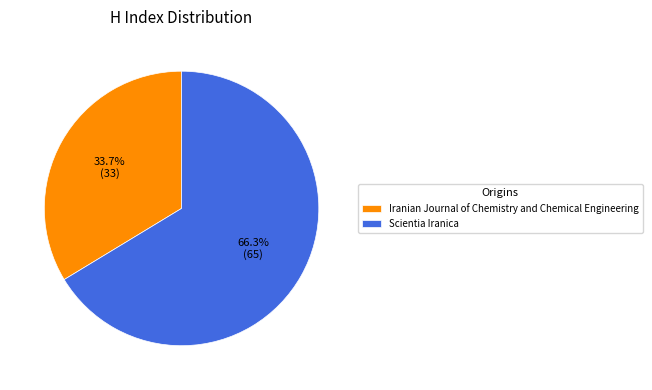

Approximately how many times larger is the value at Iranian Journal of Chemistry and Chemical Engineering compared to Scientia Iranica?

0.5